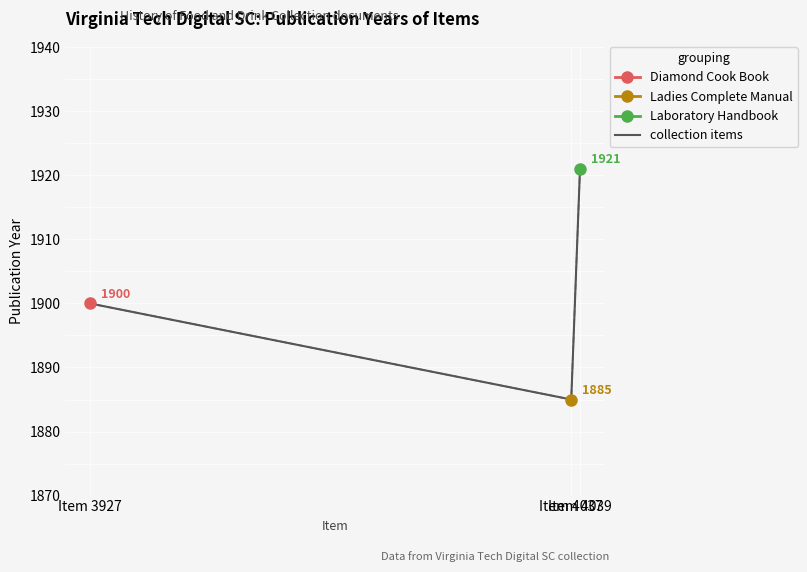

What is the difference between the second highest and minimum values?

15